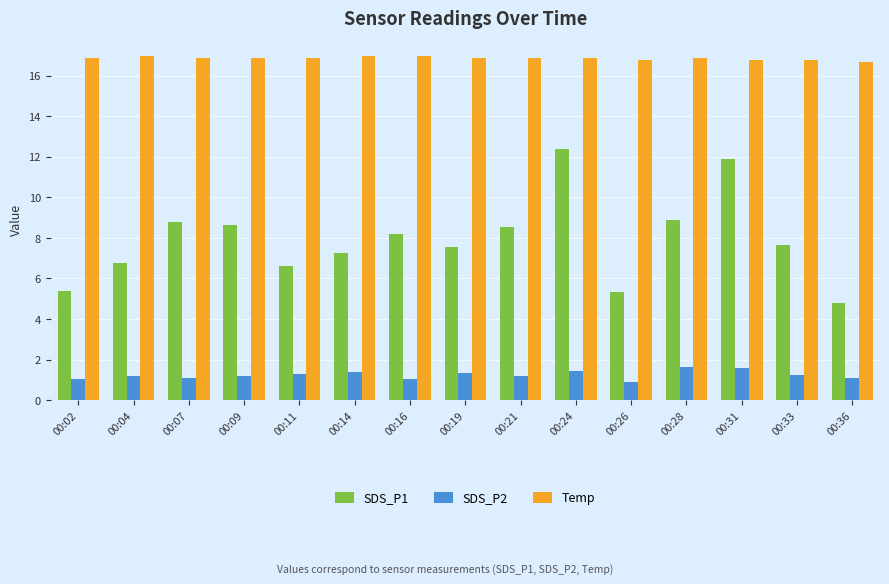

What is the approximate value of Temp at 00:02?

16.9